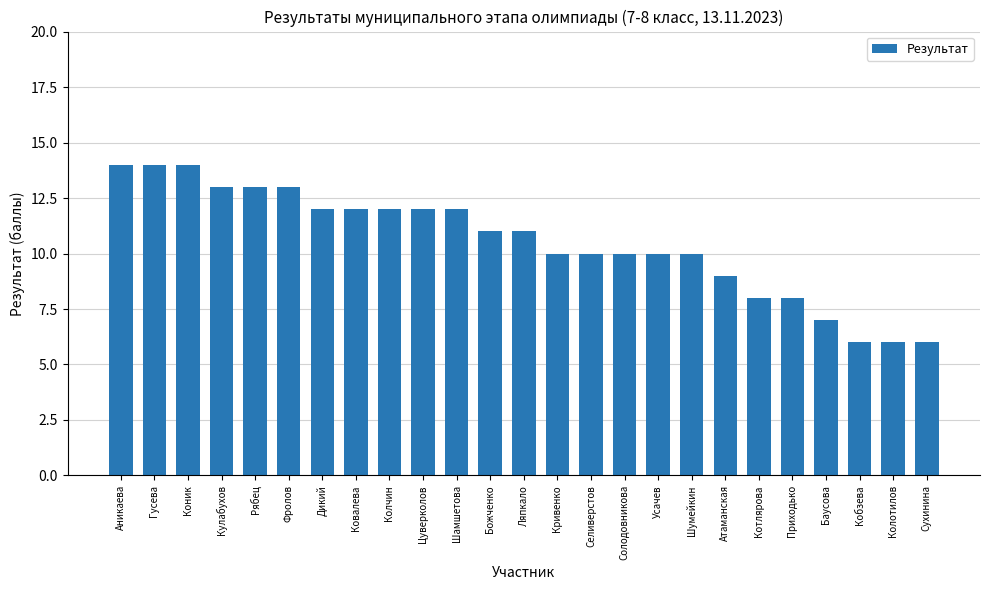

Is it true that the value at Котлярова is 3?

False